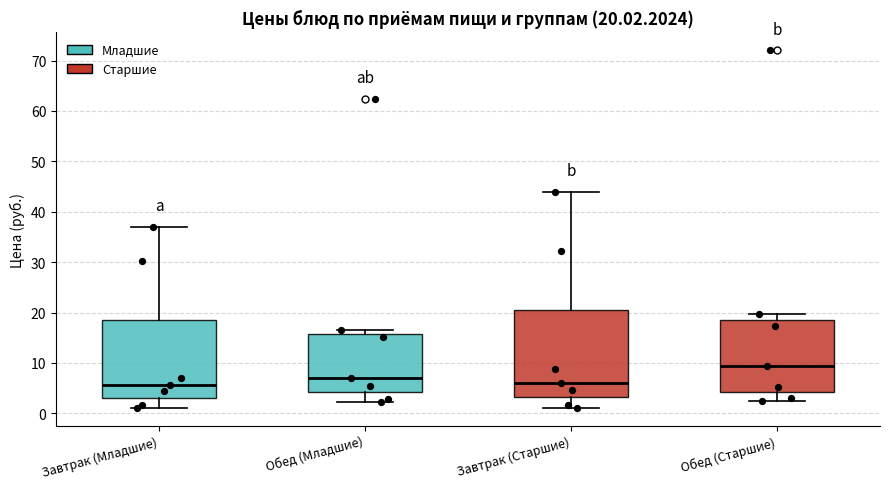

Comparing the boxes themselves (not the whiskers), which one is the tallest?

Завтрак (Старшие)